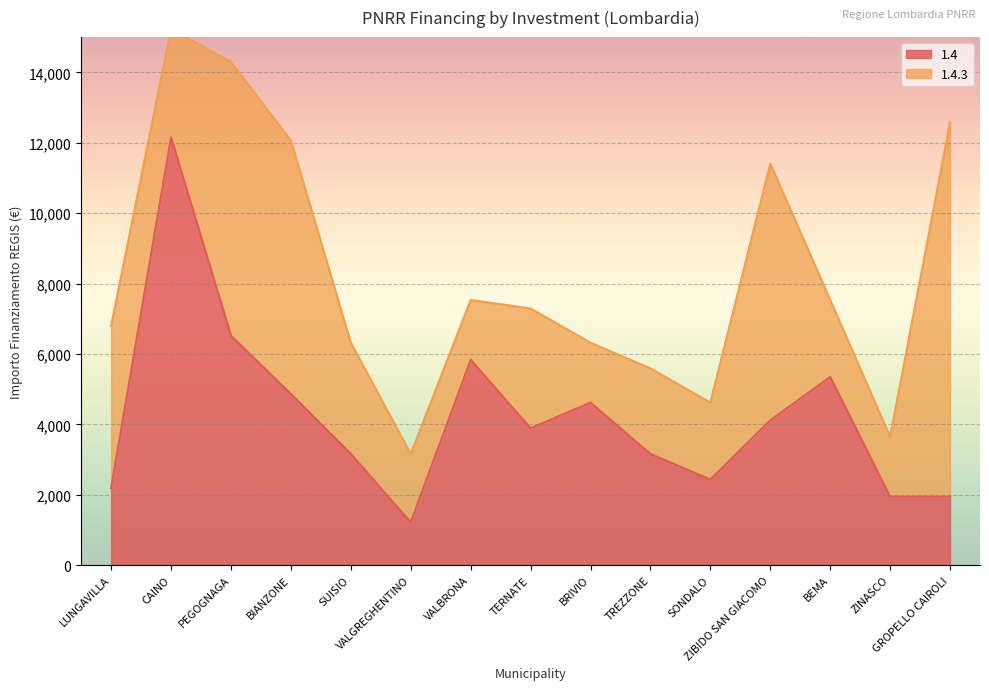

What position from the right is GROPELLO CAIROLI?

1